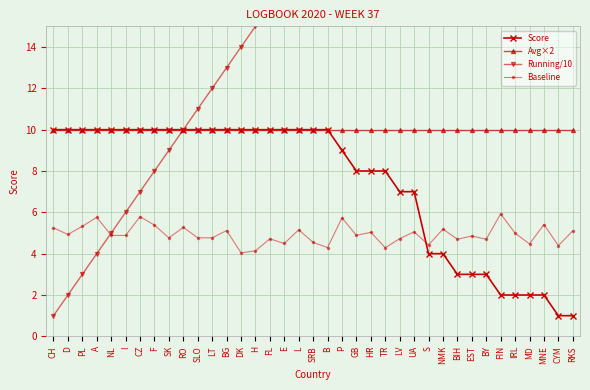

True or false: Score has a value of 3.0 at BY.

True